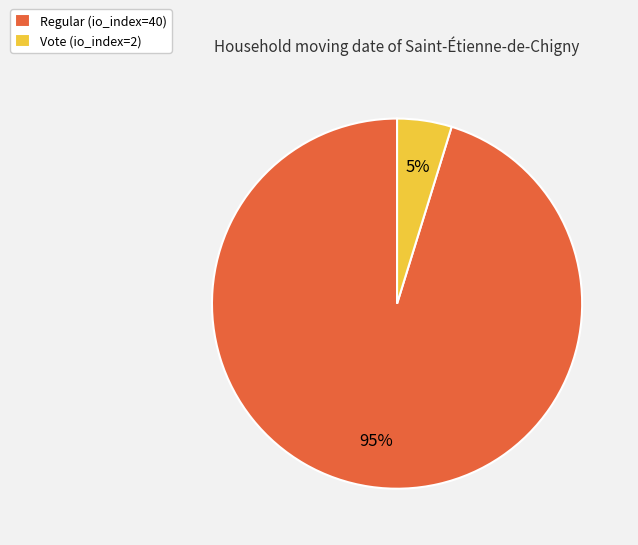

To the nearest percent, what portion does Regular (io_index=40) represent?

95%